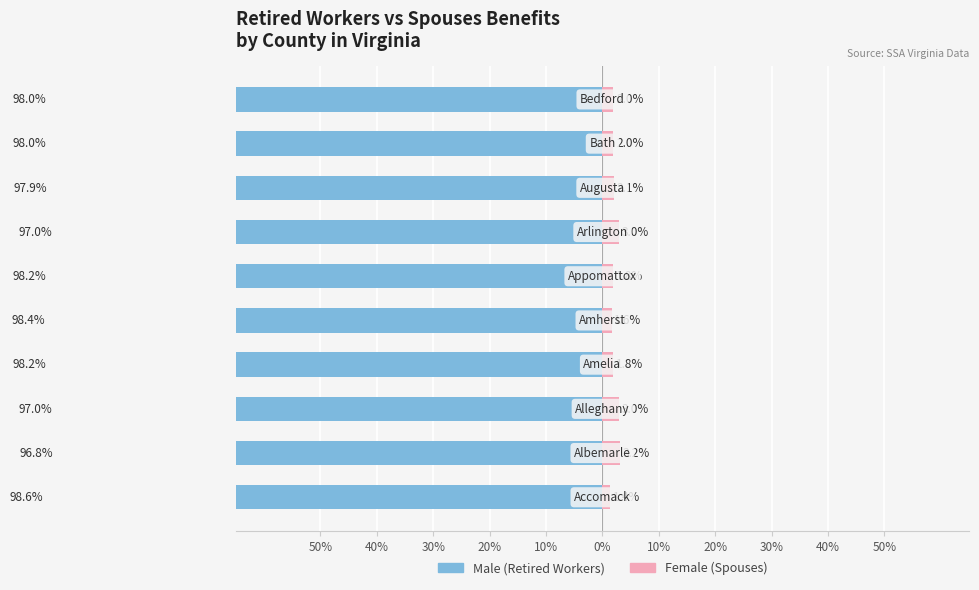

What is the sum of all Female values?

21.8